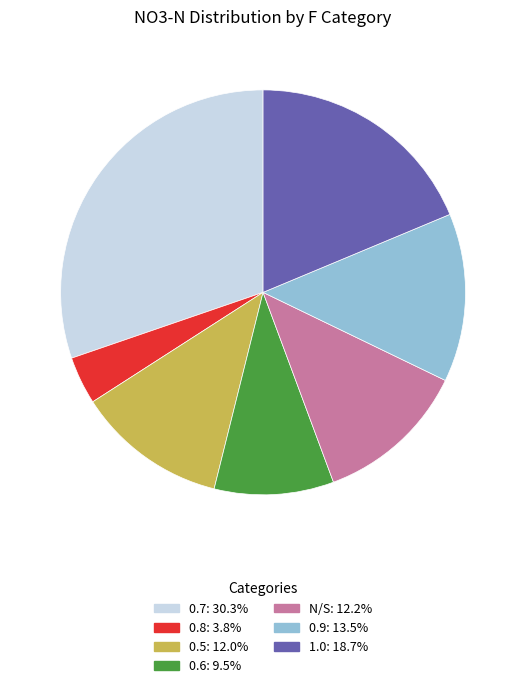

Is there any slice that represents more than half of the pie?

No